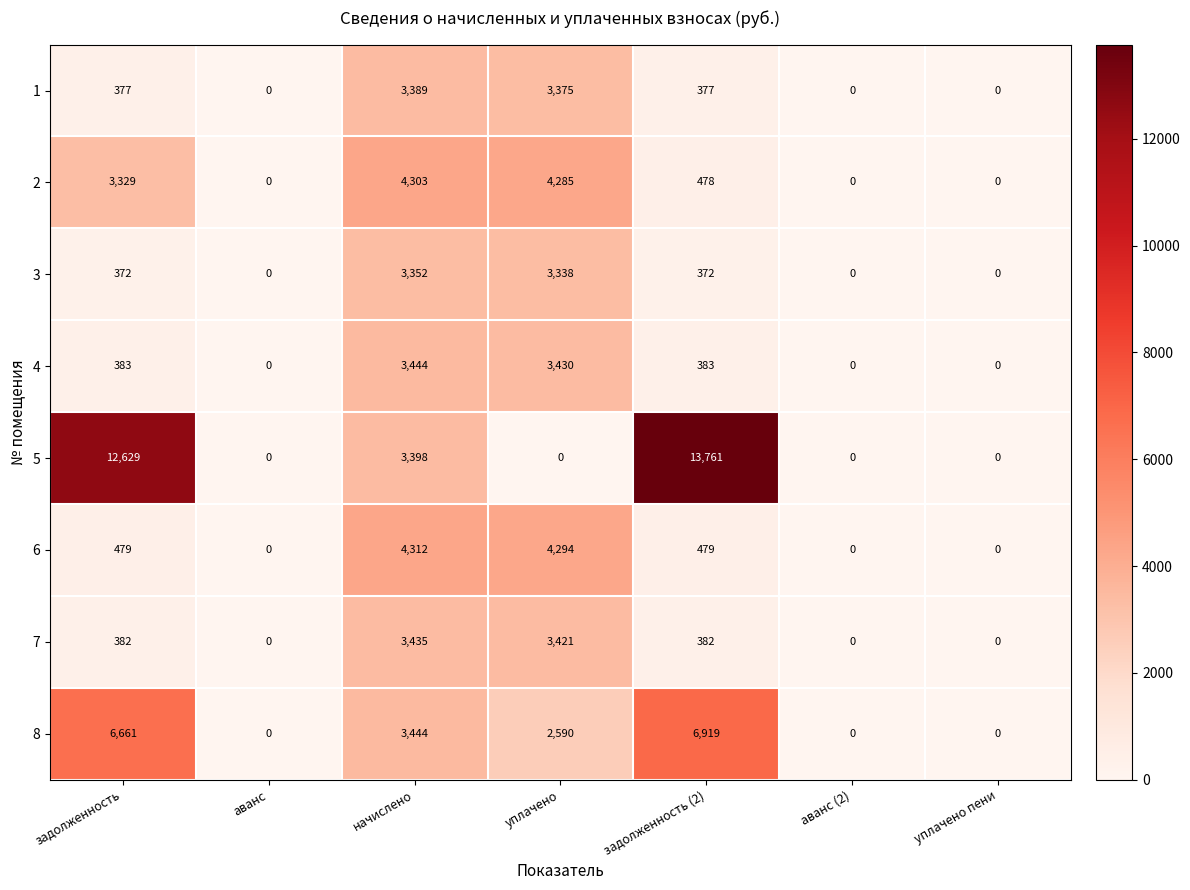

What is the difference between the maximum and minimum values in the 1 series?

3389